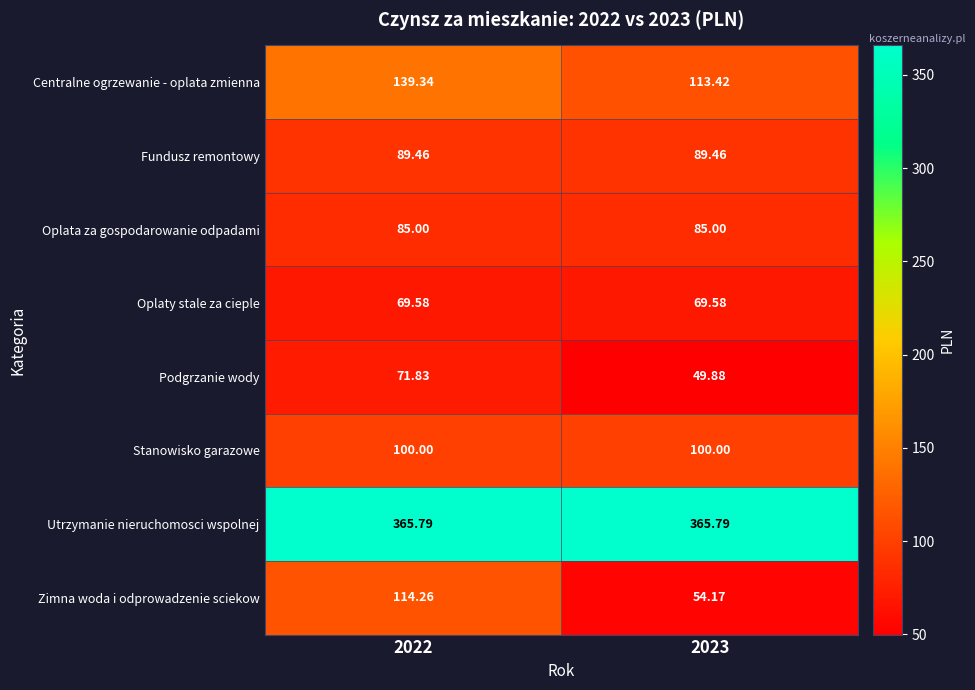

Between 2022 and 2023, which series saw the biggest shift?

Zimna woda i odprowadzenie sciekow